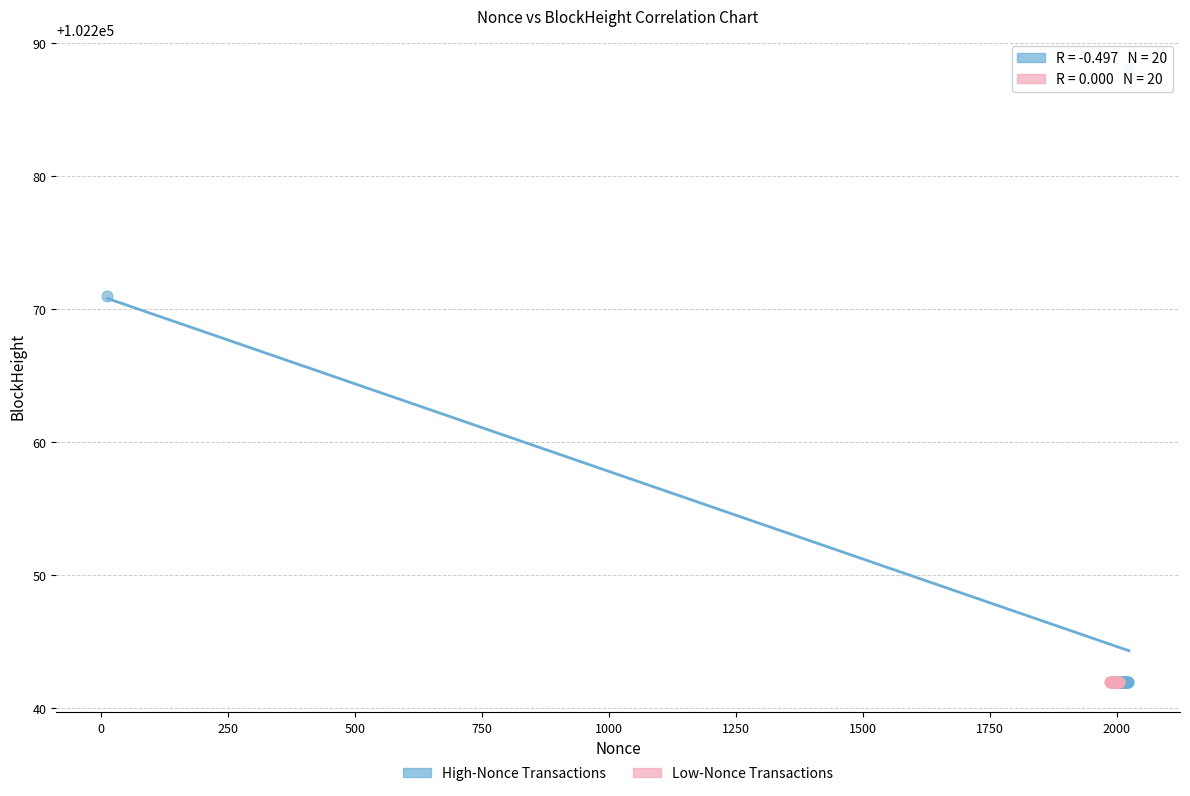

Which series contains the highest Y value?

High-Nonce Transactions